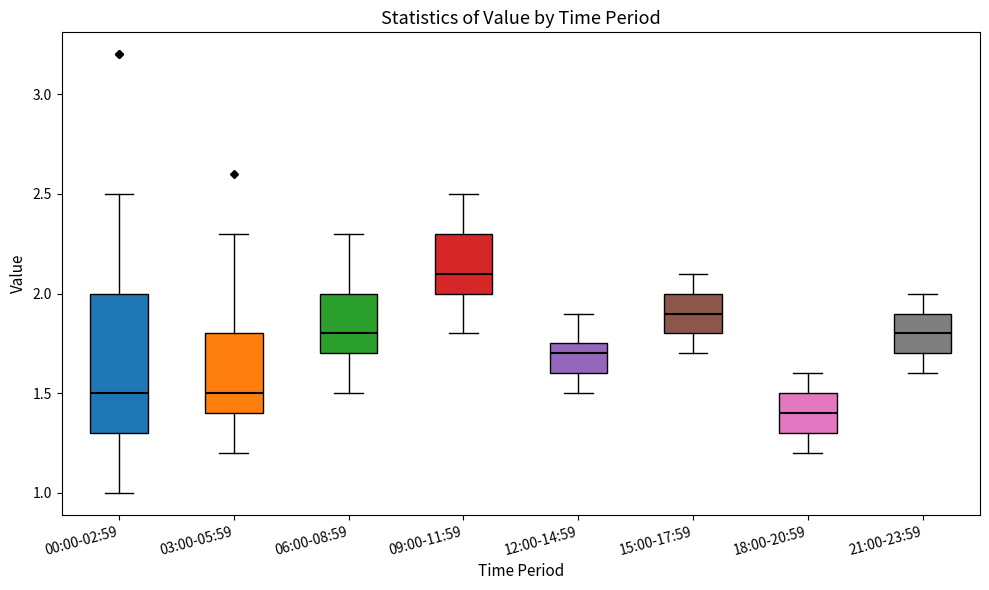

Which box has the lowest median line?

18:00-20:59